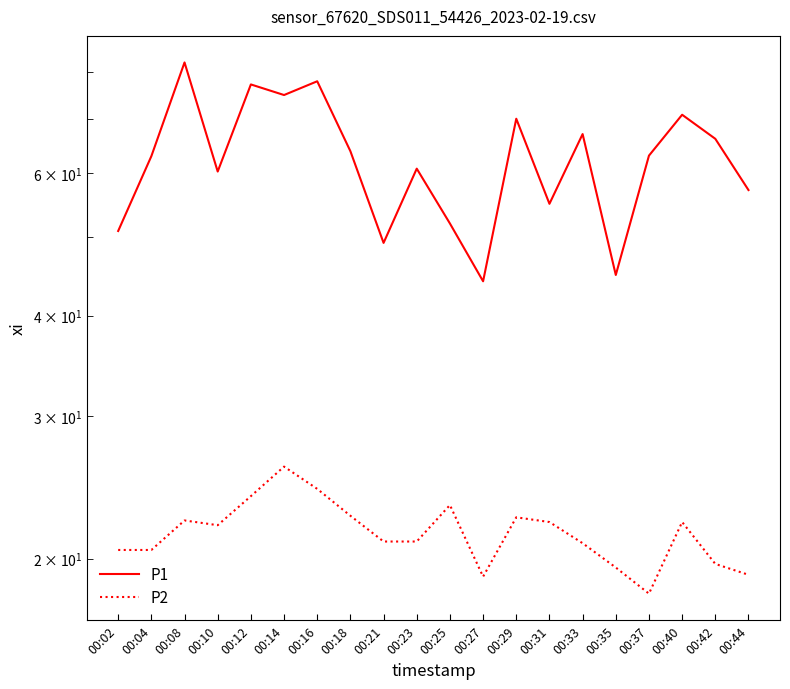

Which series has the widest spread of values?

P1